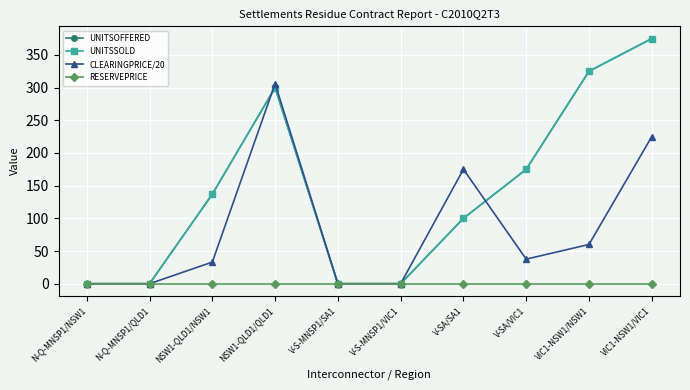

What is the label of the 10th point from the right?

N-Q-MNSP1/NSW1